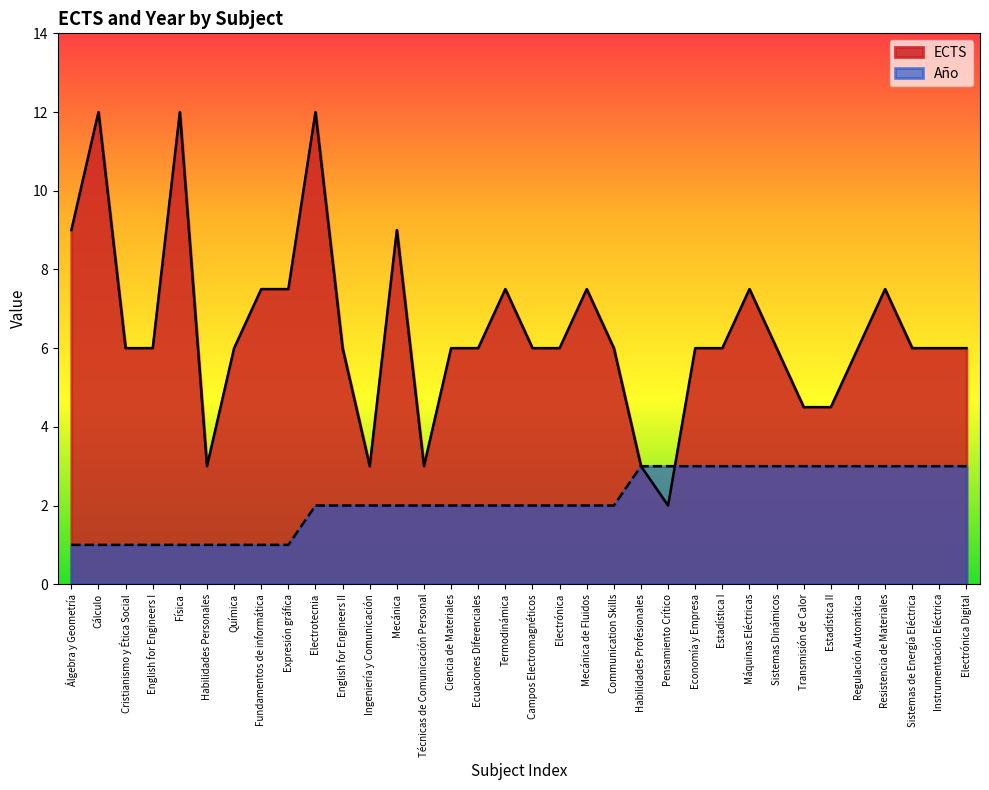

At which category does the chart reach its minimum across all series?

Álgebra y Geometría